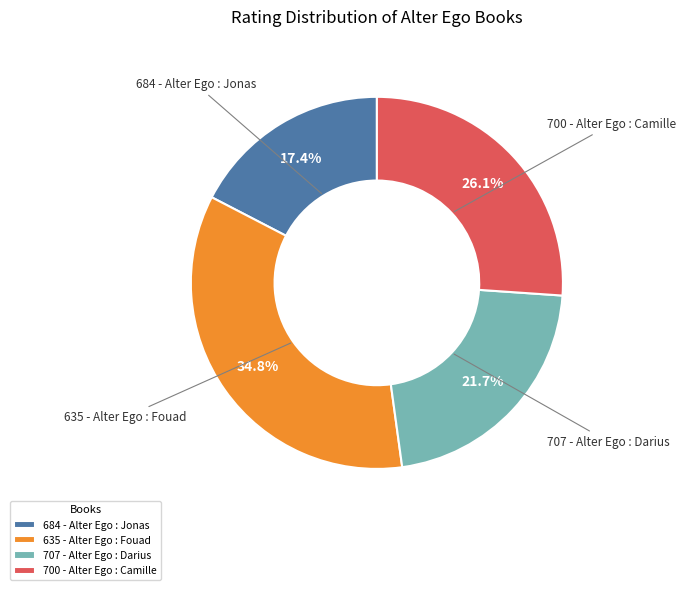

How many segments does this pie chart have?

4